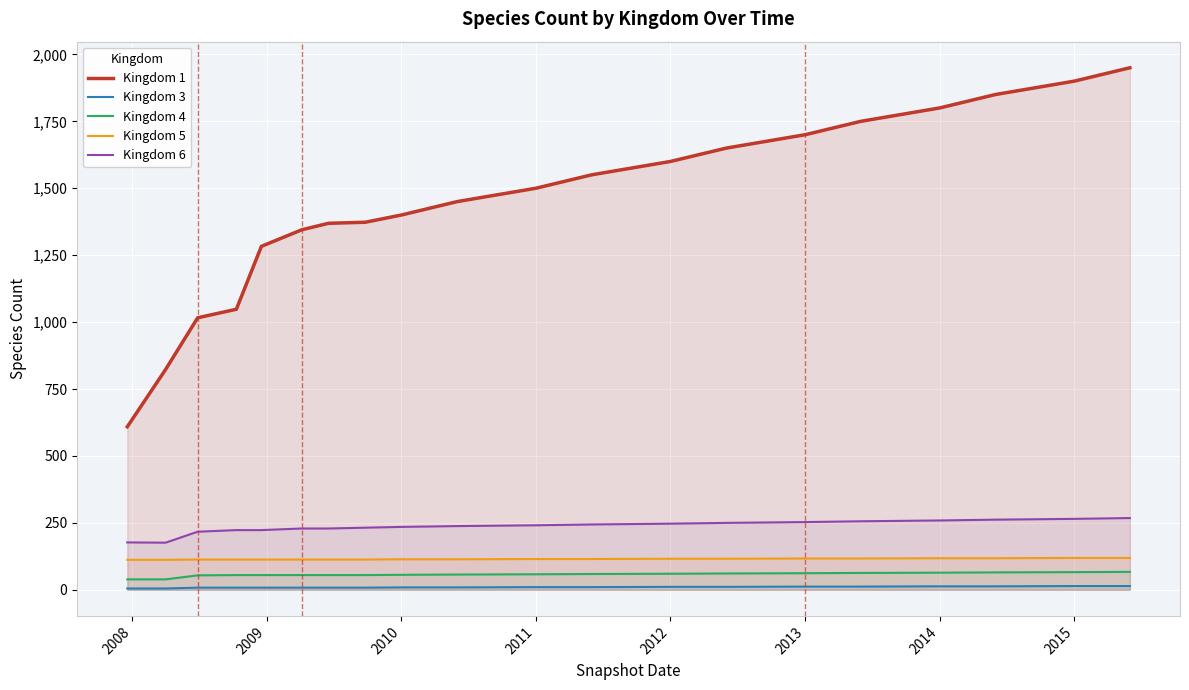

What are all the series names shown in the legend?

Kingdom 1, Kingdom 3, Kingdom 4, Kingdom 5, Kingdom 6